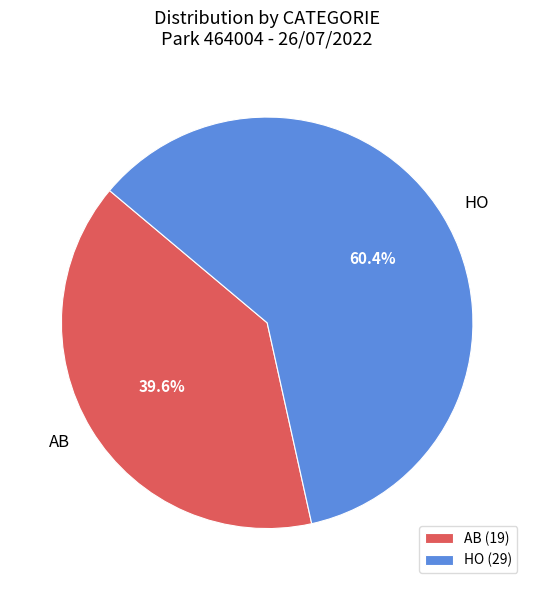

To the nearest percent, what is the difference between the AB and HO slice percentages?

21%